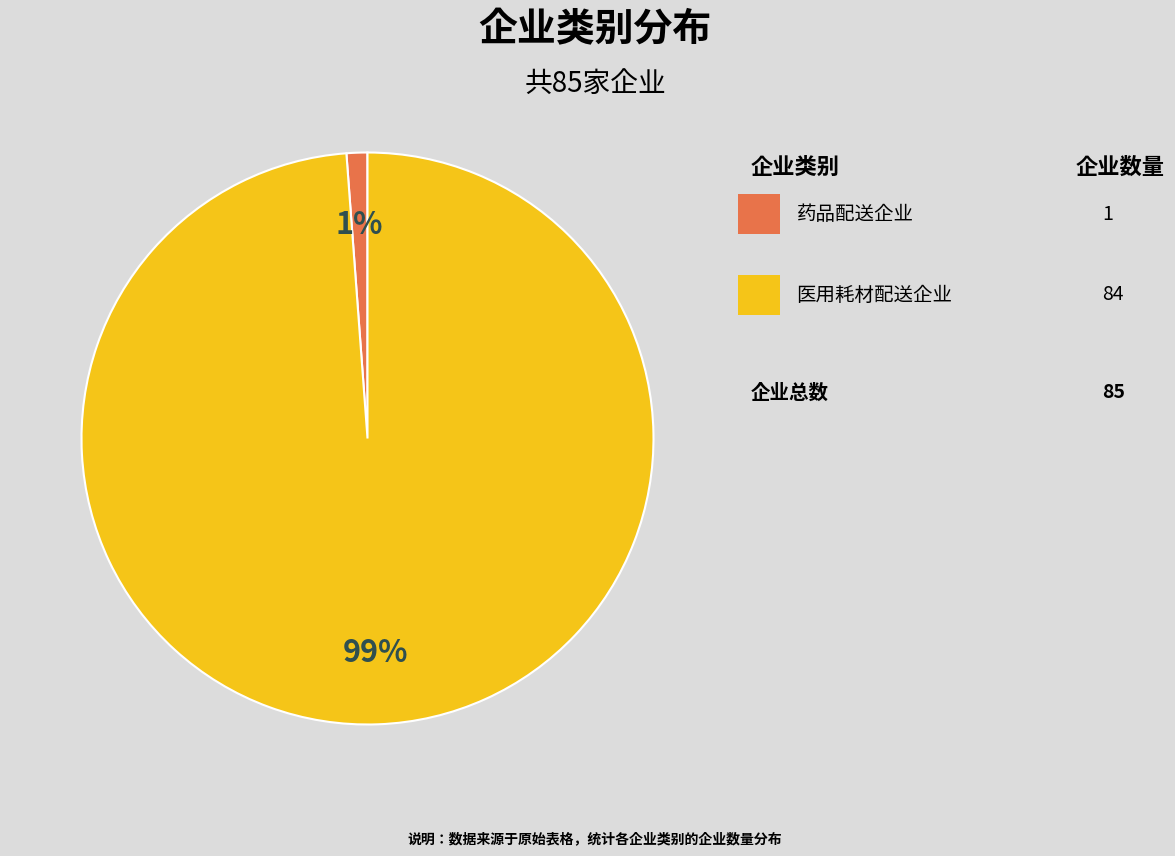

To the nearest percent, what is the average slice percentage?

50%